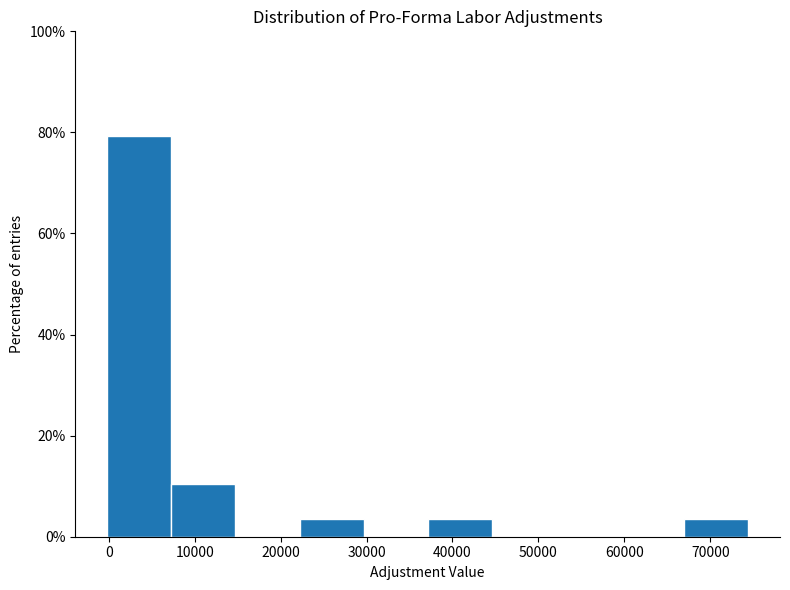

Reading left to right, transcribe this chart: for each bar, give the range it covers on the x-axis and its height. Neither the bar edges nor the heights are printed on the chart, so give them approximately, as read against the axes.

0 to 7000: 80
7000 to 15000: 10
15000 to 22000: 0
22000 to 30000: 4
30000 to 37000: 0
37000 to 45000: 4
45000 to 52000: 0
52000 to 59000: 0
59000 to 67000: 0
67000 to 74000: 4